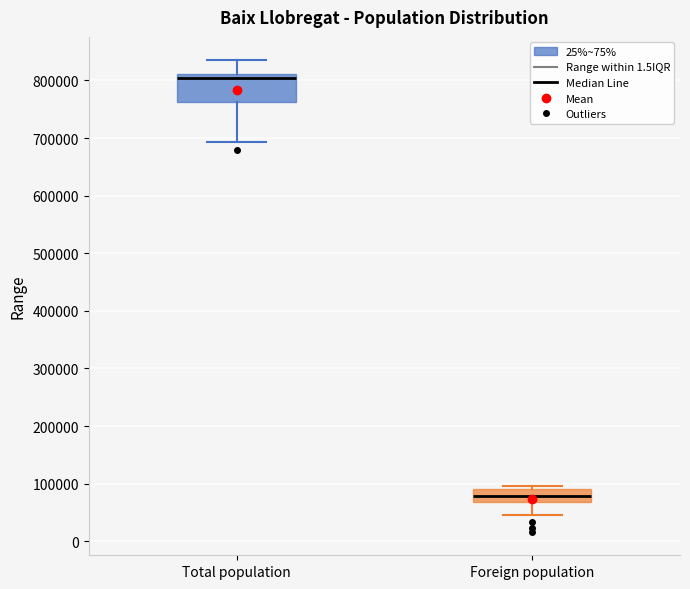

Which box's median line is the lowest?

Foreign population